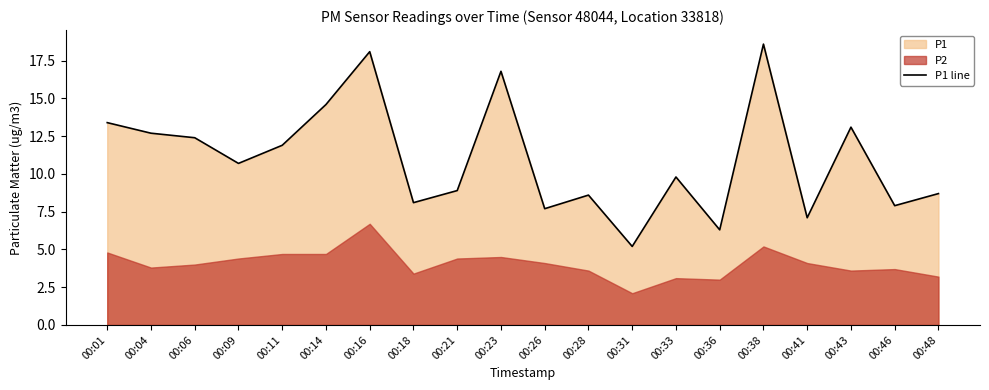

What is the change in value from 00:01 to 00:16?

+4.7